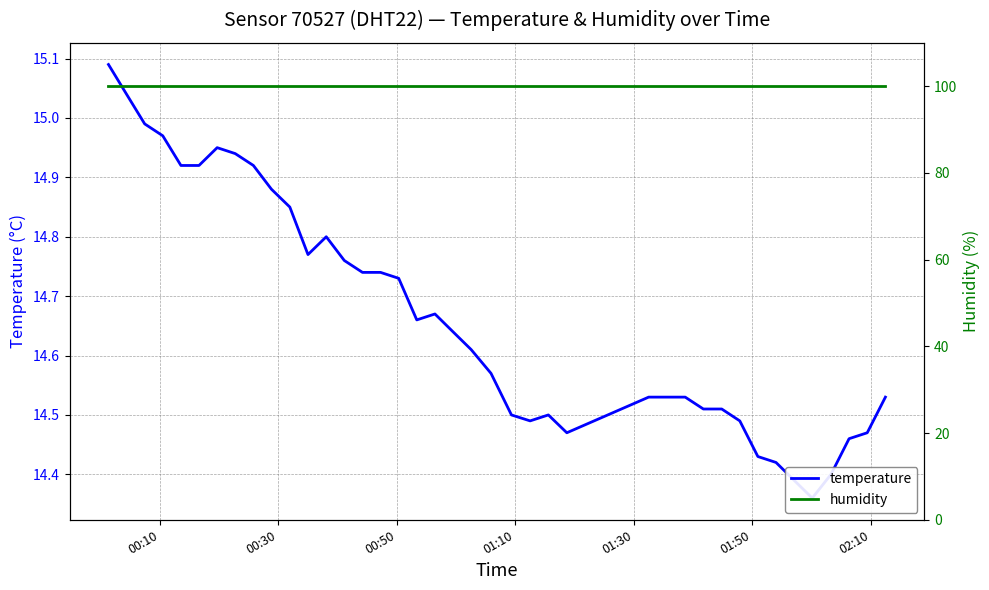

Reading right to left, what are all the values shown in this chart?

temperature: 14.5	14.5	14.5	14.4	14.4	14.4	14.4	14.4	14.5	14.5	14.5	14.5	14.5	14.5	14.5	14.5	14.5	14.5	14.6	14.6	14.6	14.7	14.7	14.7	14.7	14.7	14.8	14.8	14.8	14.8	14.9	14.9	14.9	14.9	14.9	14.9	15.0	15.0	15.0	15.1
humidity: 100.0	100.0	100.0	100.0	100.0	100.0	100.0	100.0	100.0	100.0	100.0	100.0	100.0	100.0	100.0	100.0	100.0	100.0	100.0	100.0	100.0	100.0	100.0	100.0	100.0	100.0	100.0	100.0	100.0	100.0	100.0	100.0	100.0	100.0	100.0	100.0	100.0	100.0	100.0	100.0